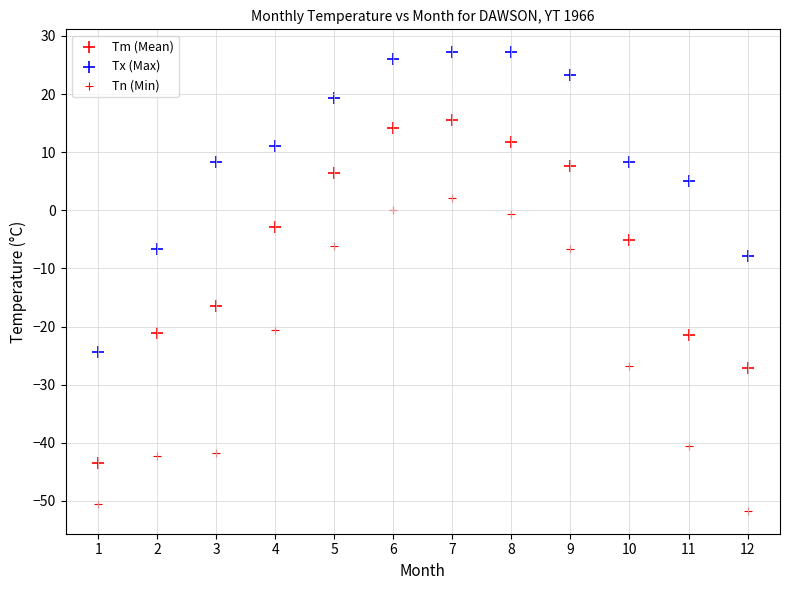

How many data points are displayed?

36